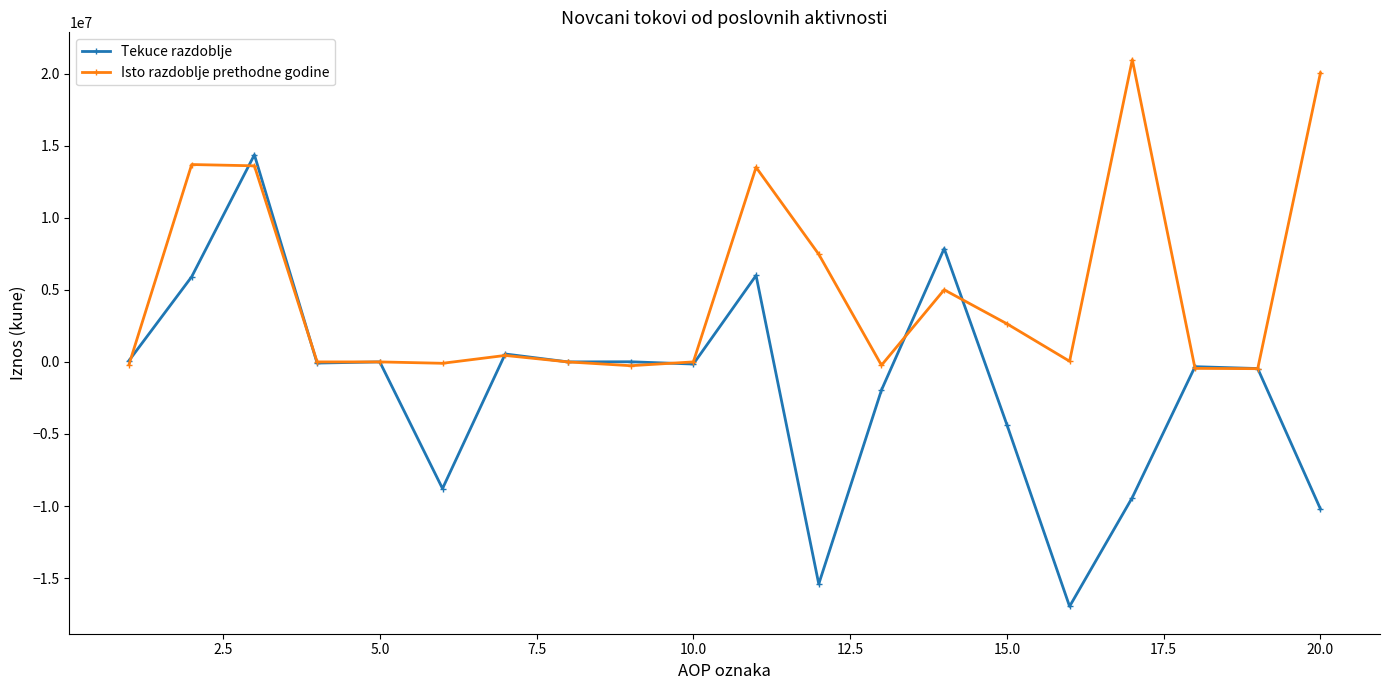

How many values in the Isto razdoblje prethodne godine series are below 46744?

10